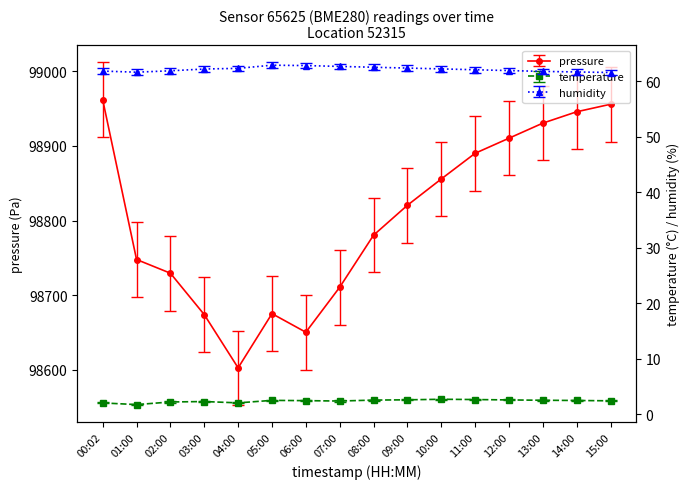

True or false: temperature and pressure intersect in this chart.

False